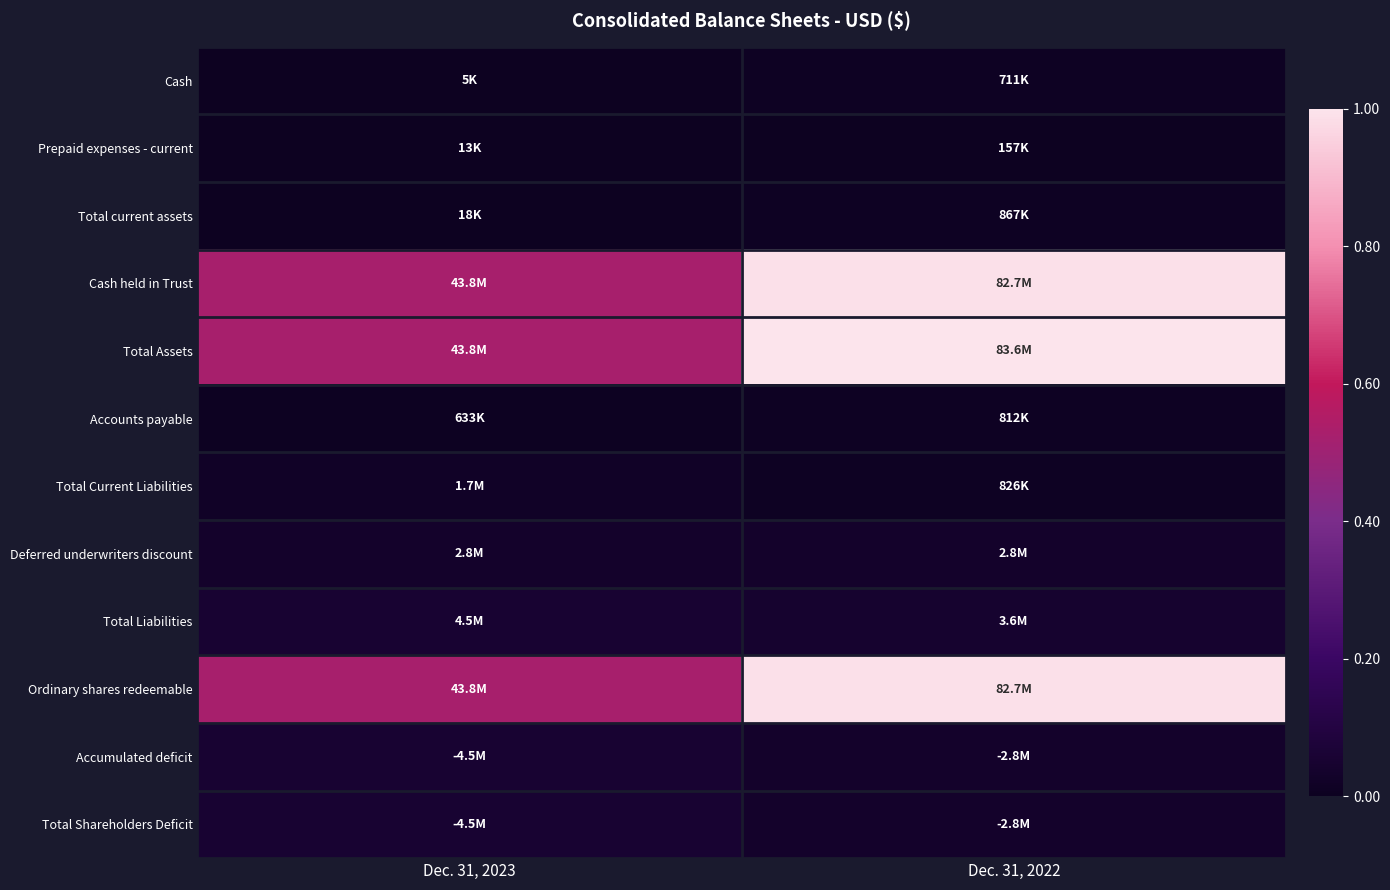

Which series has the largest range (max minus min)?

Total Assets